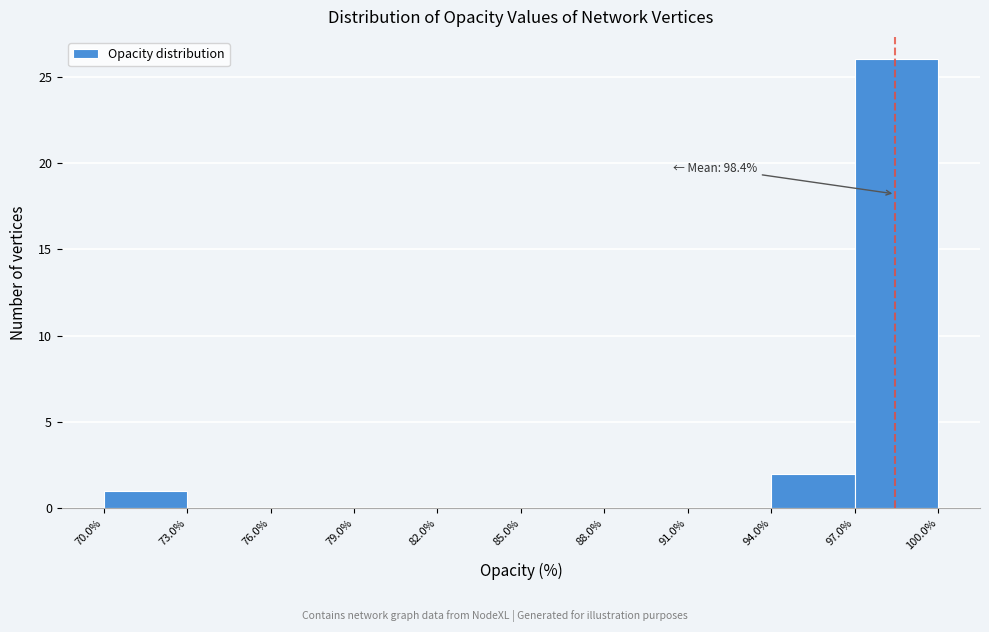

Which range on the x-axis has the tallest bar?

97.0% to 100.0%